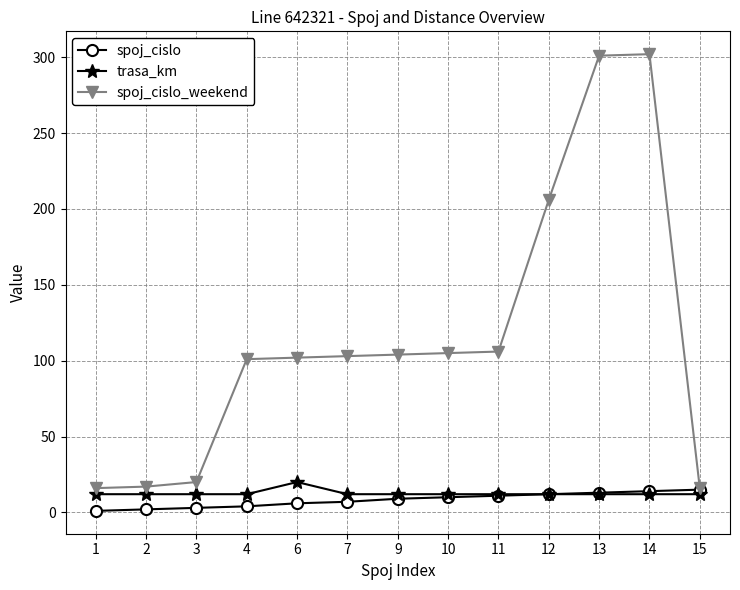

Which series has the largest total across all categories?

spoj_cislo_weekend